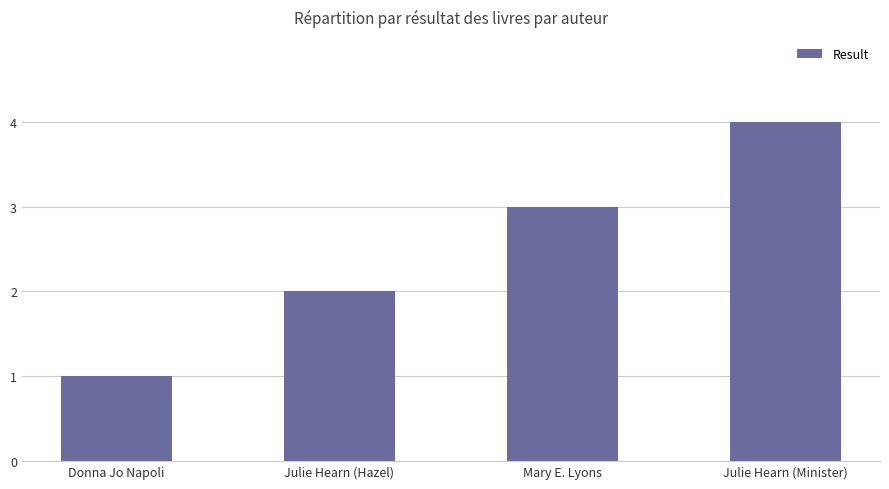

True or false: the data shows 2 at Julie Hearn (Hazel).

True